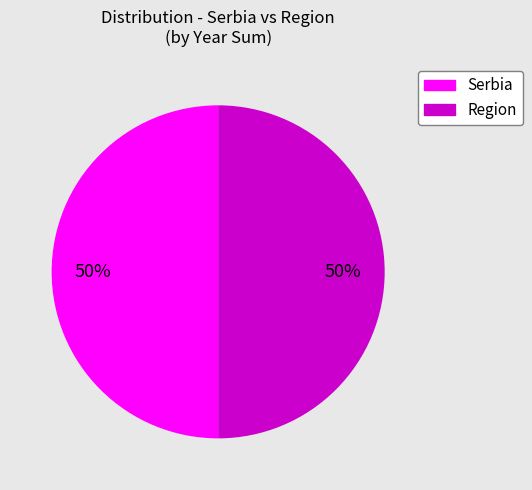

To the nearest percent, what is the average slice percentage?

50%